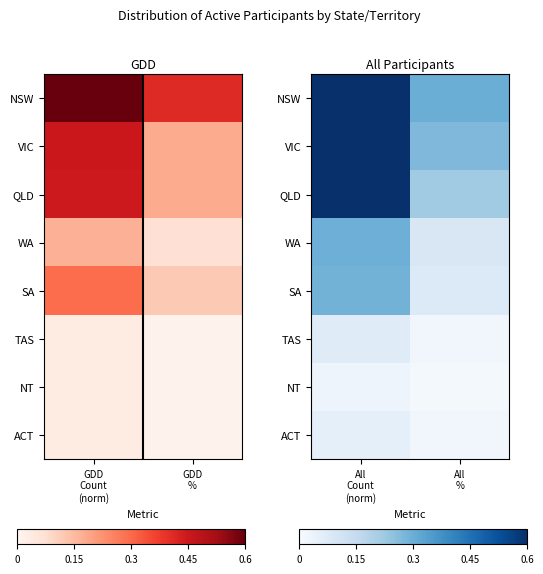

What is the difference between the WA values at All % and All Count (norm)?

0.2